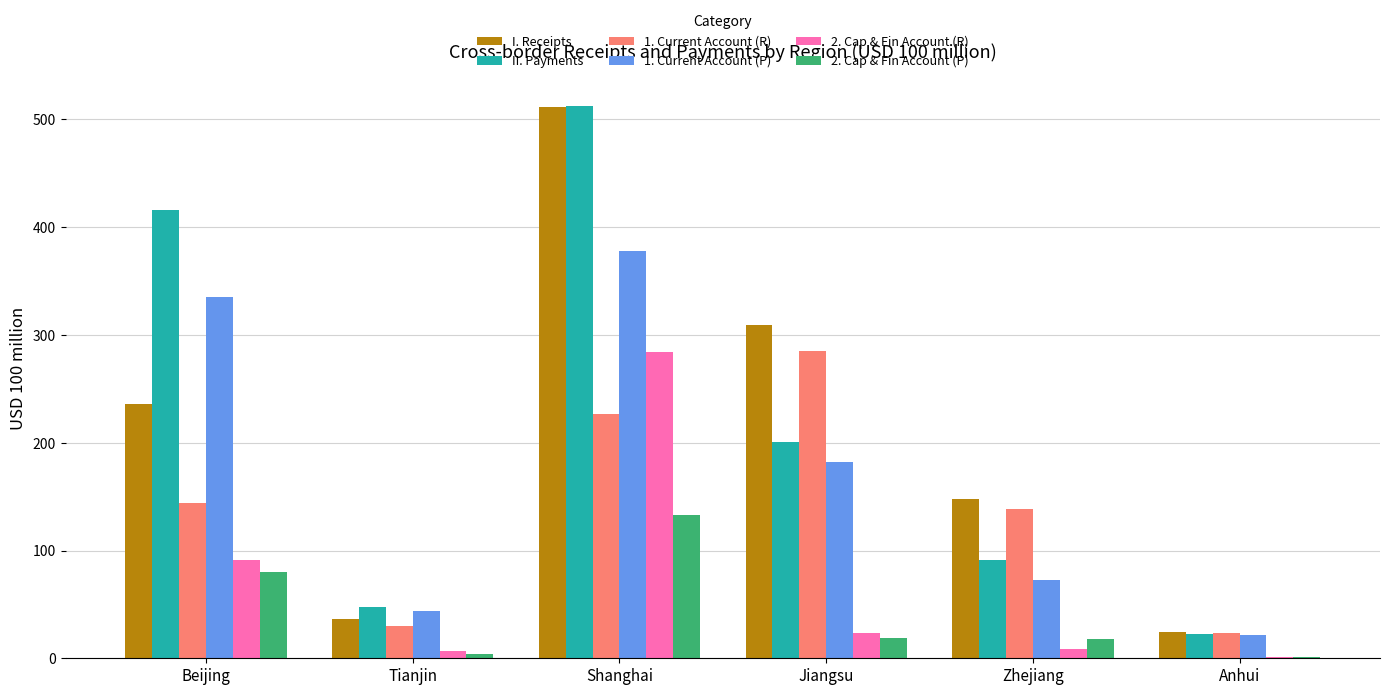

What are all the series names shown in the legend?

I. Receipts, II. Payments, 1. Current Account (R), 1. Current Account (P), 2. Cap & Fin Account (R), 2. Cap & Fin Account (P)